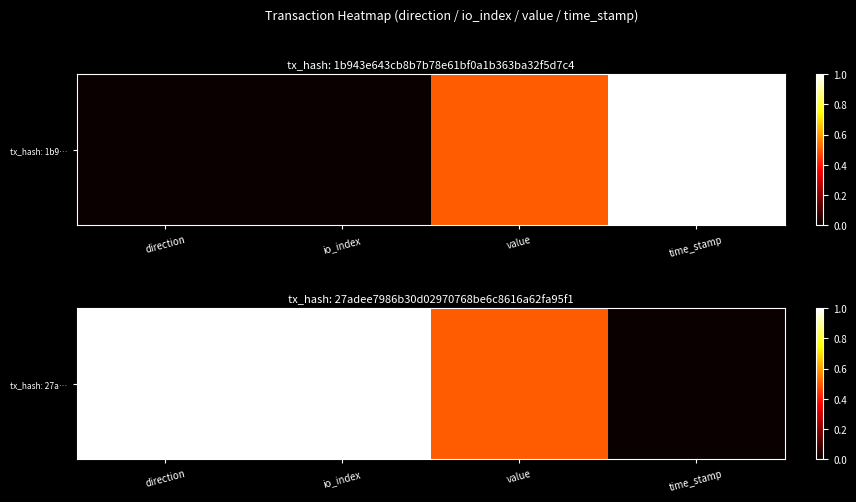

What is the greatest value displayed?

1.0